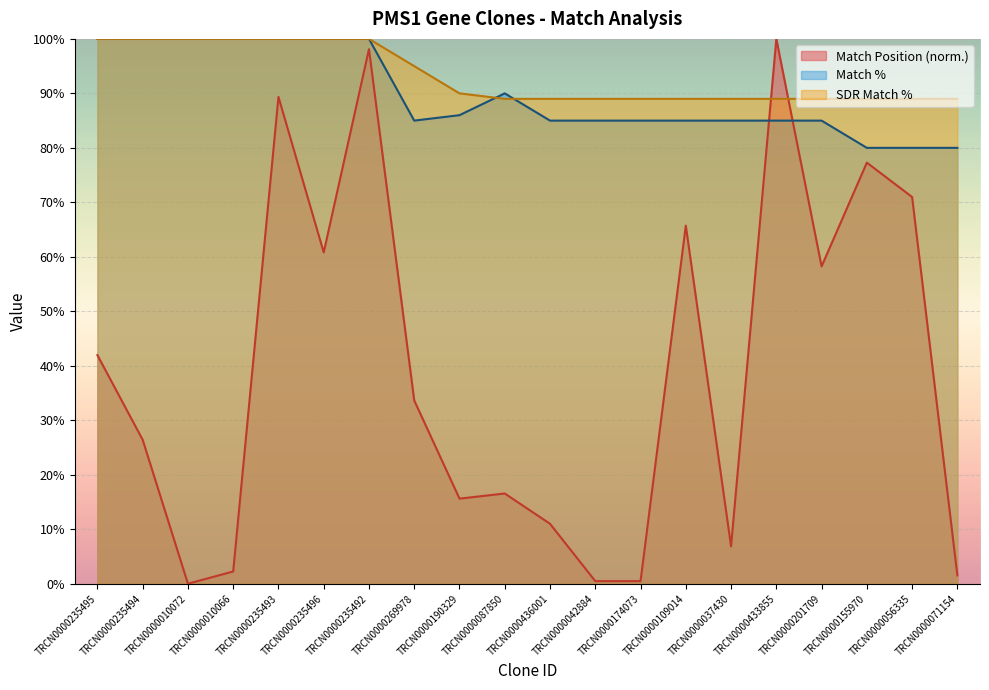

List the series in order of their peak value, lowest first.

Match Position, Match %, SDR Match %